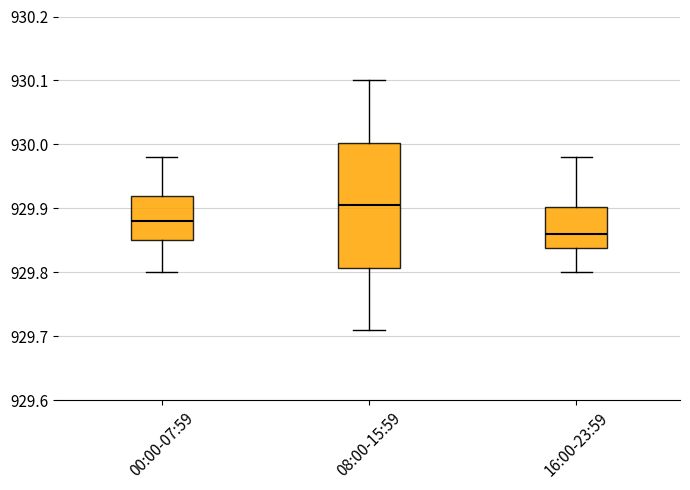

Which box's median line is the highest?

08:00-15:59